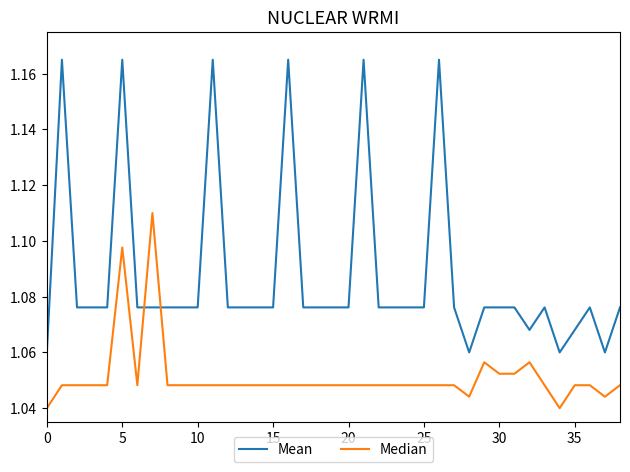

List the series in order of their peak value, highest first.

Mean, Median